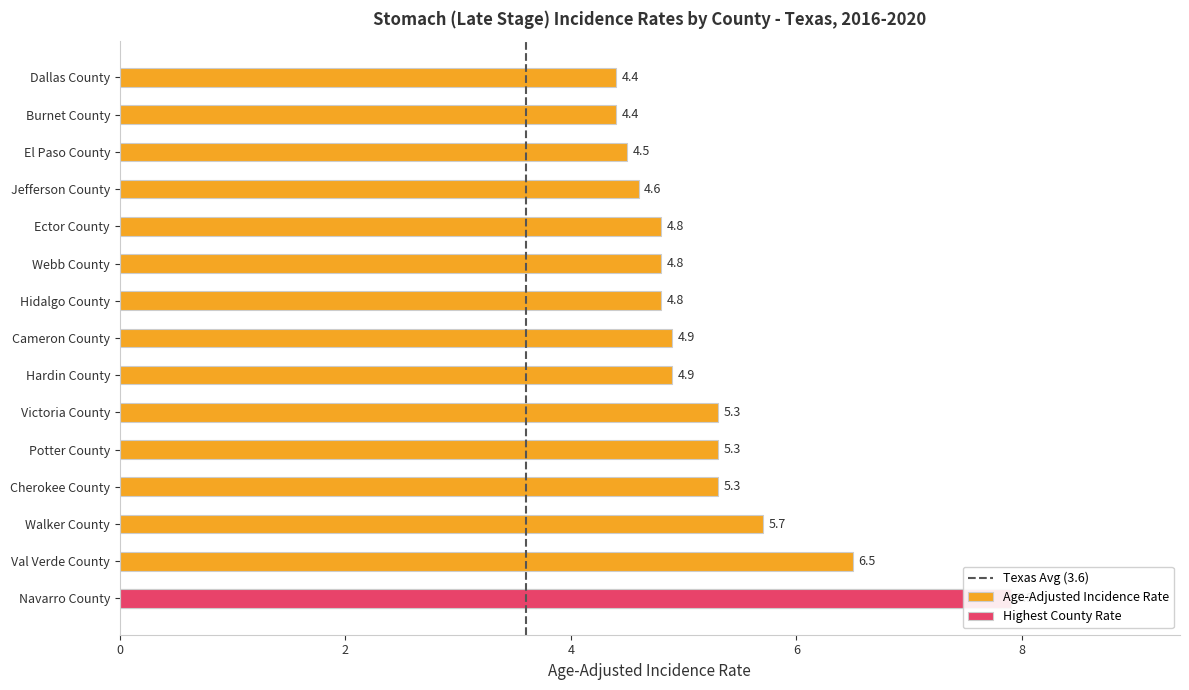

What is the sum of the values at Navarro County and Cherokee County?

13.2